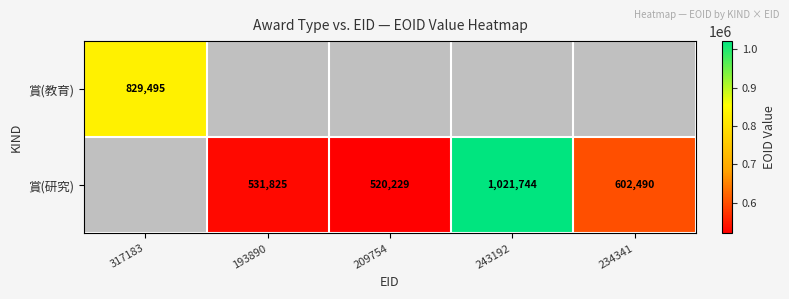

Is it true that 賞(研究) equals 520229 at 209754?

True